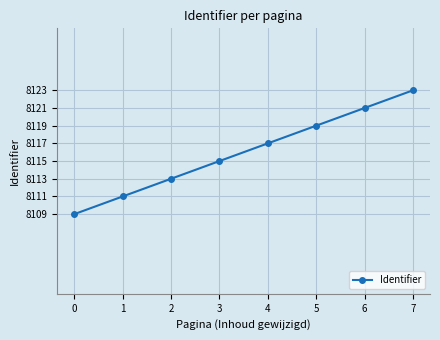

What is the sum of all values?

29424928